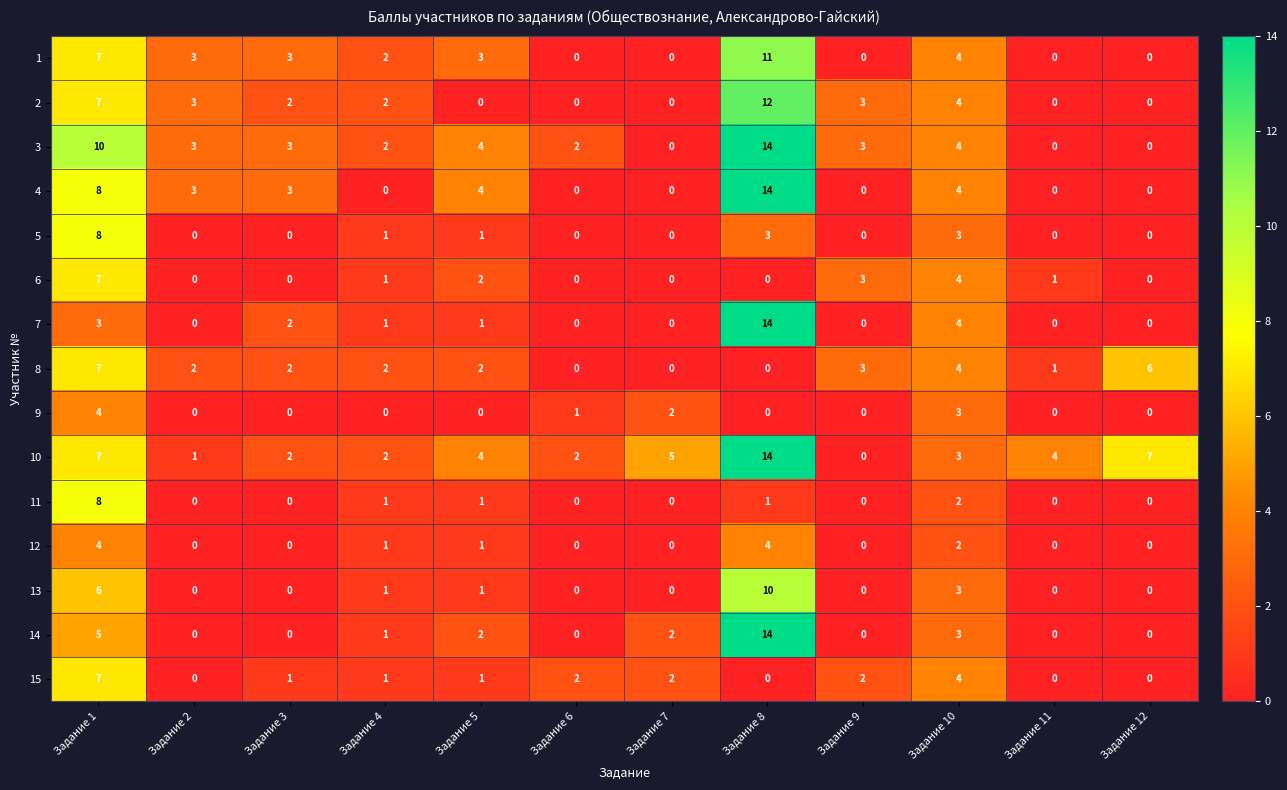

At which category does the chart reach its peak across all series?

Задание 8